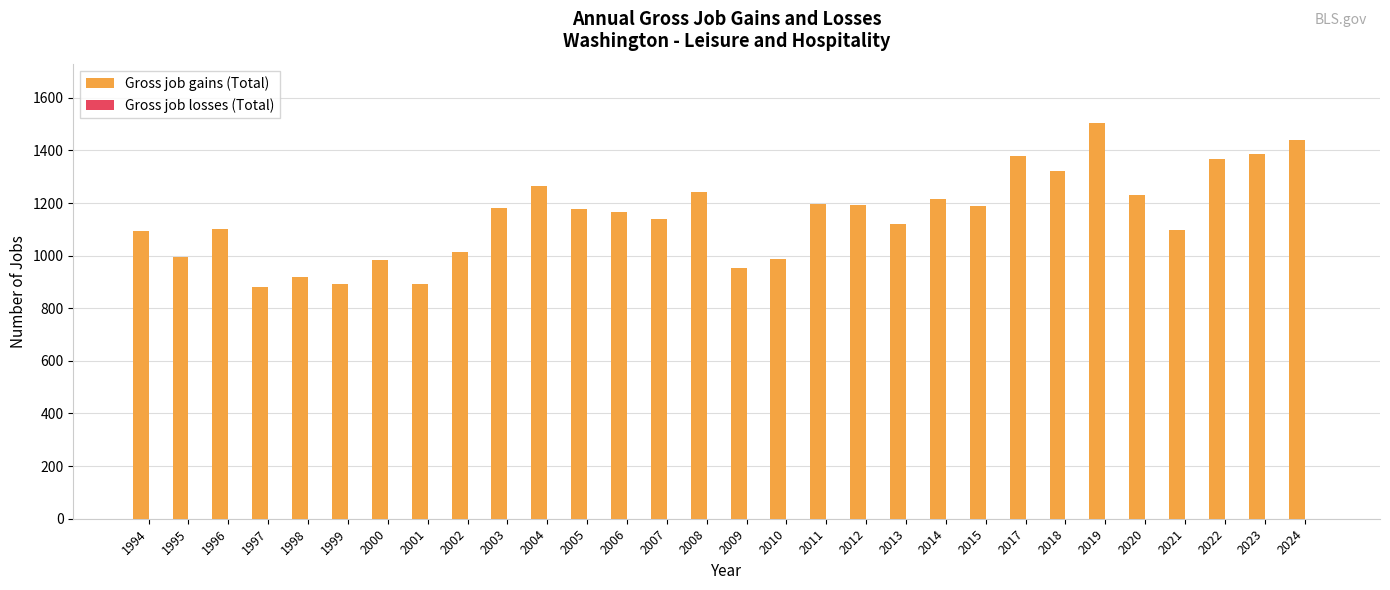

Approximately how many times larger is the value at 1994 compared to 2011?

0.9